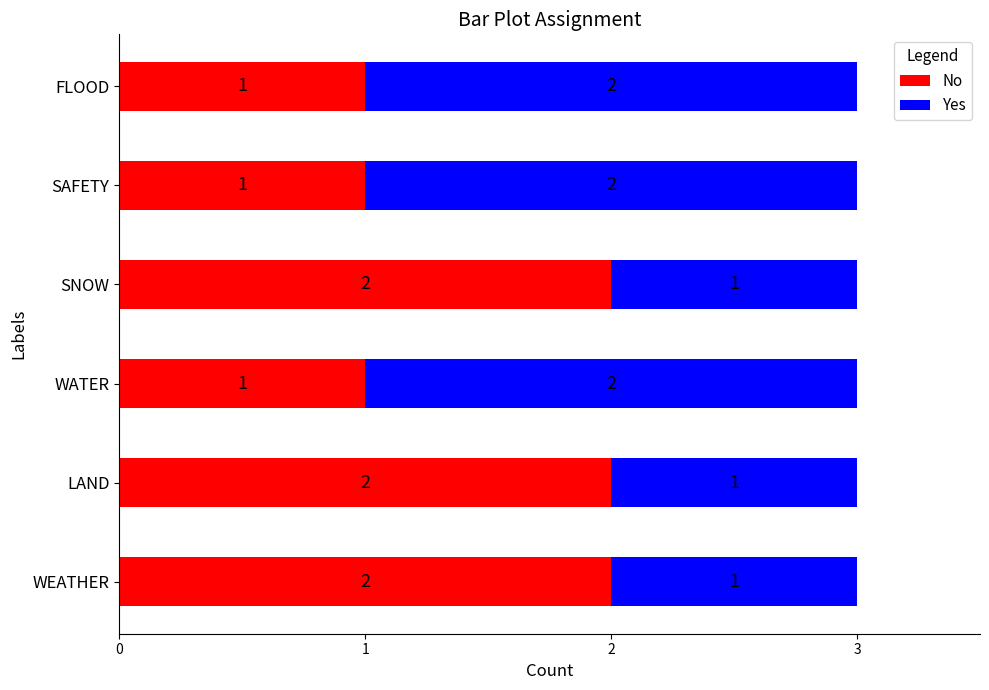

Is it true that No equals 0 at FLOOD?

False